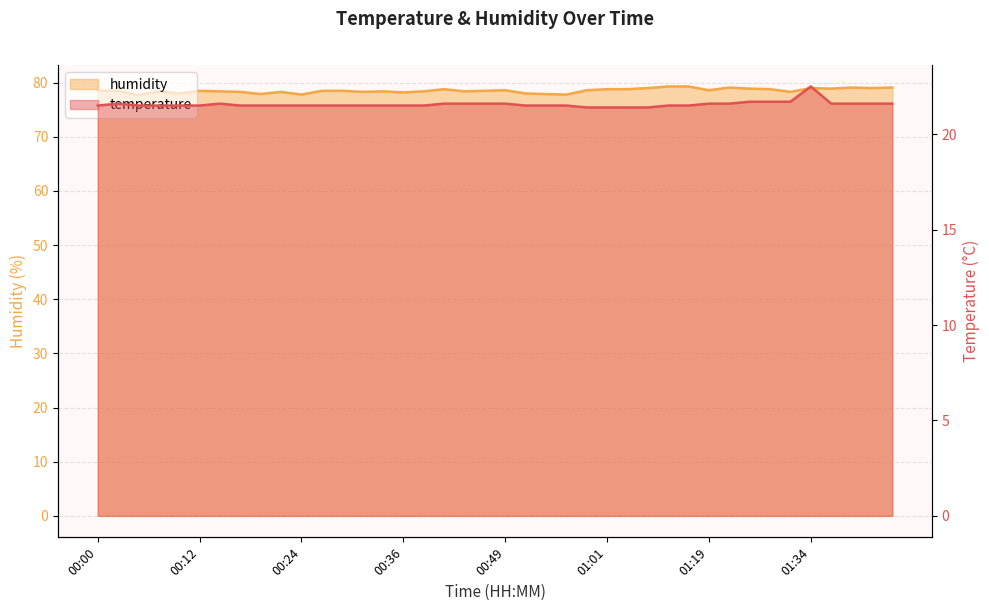

What is the greatest value displayed?

79.3